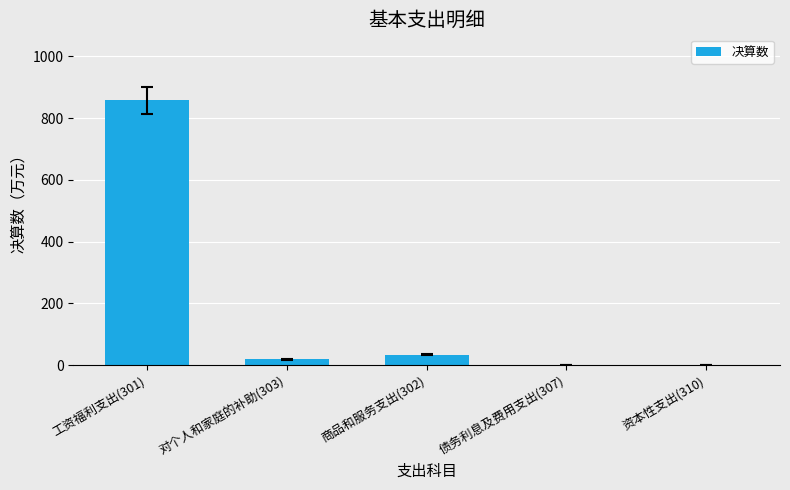

What is the sum of the values at 工资福利支出(301) and 资本性支出(310)?

857.2